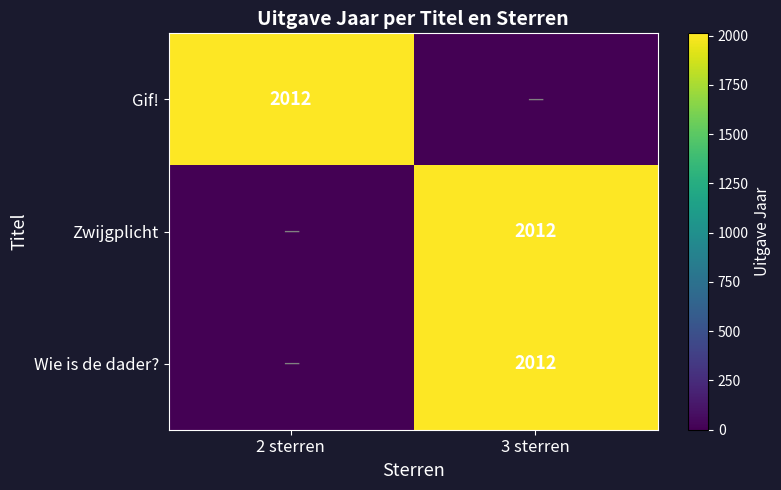

The Gif! series shows 3565 at 2 sterren. True or false?

False